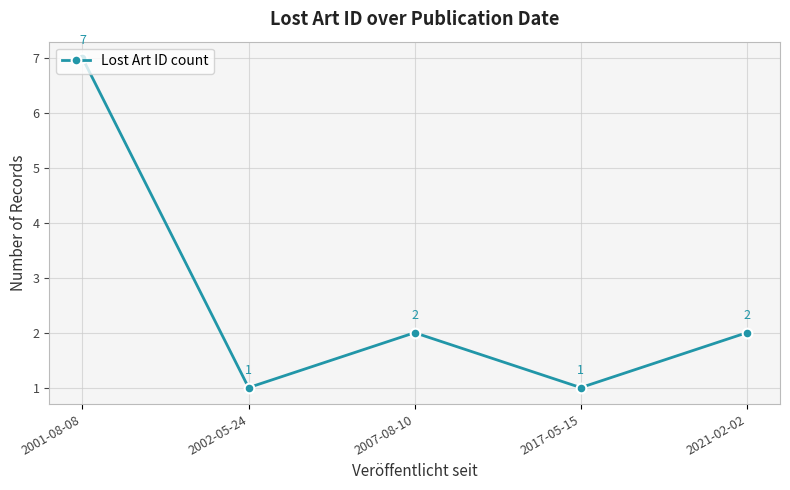

At which label does the data first exceed 2?

2001-08-08